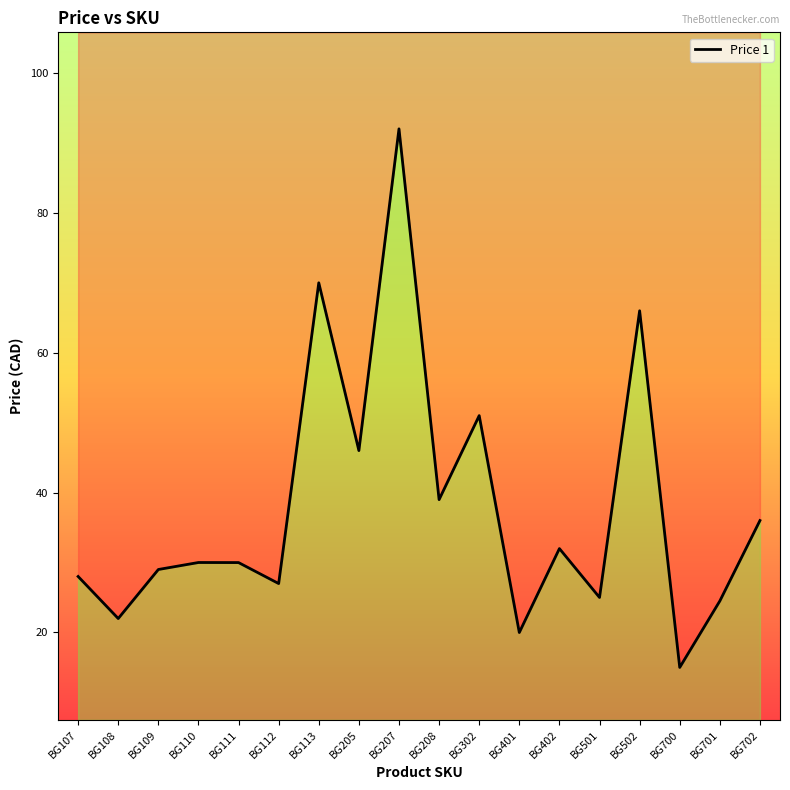

Reading right to left, transcribe all the data shown in this chart.

BG702=36.0	BG701=24.5	BG700=15.0	BG502=66.0	BG501=25.0	BG402=32.0	BG401=20.0	BG302=51.0	BG208=39.0	BG207=92.0	BG205=46.0	BG113=70.0	BG112=27.0	BG111=30.0	BG110=30.0	BG109=29.0	BG108=22.0	BG107=28.0